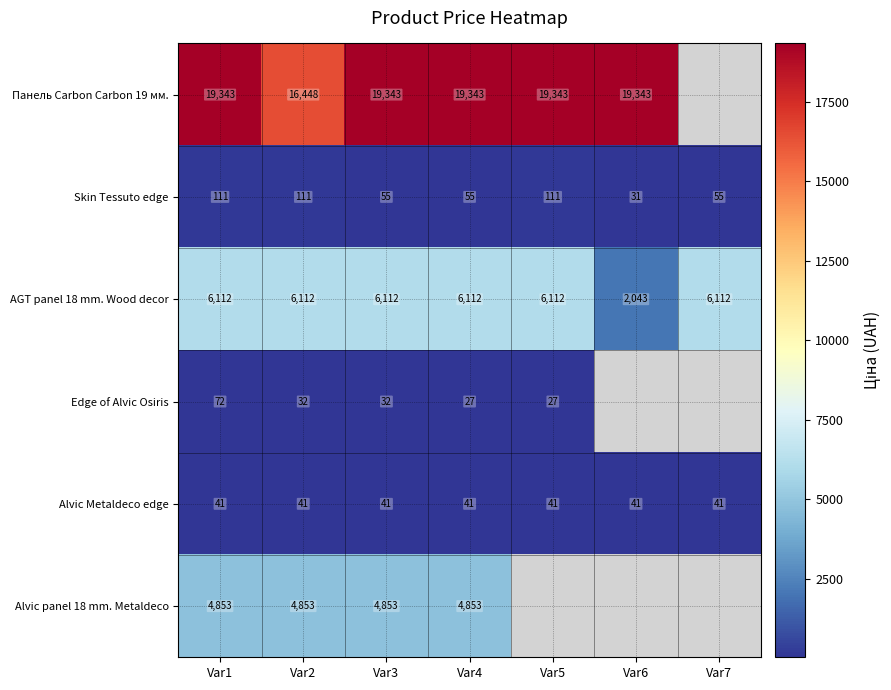

Which series has the largest range (max minus min)?

AGT panel 18 mm. Wood decor